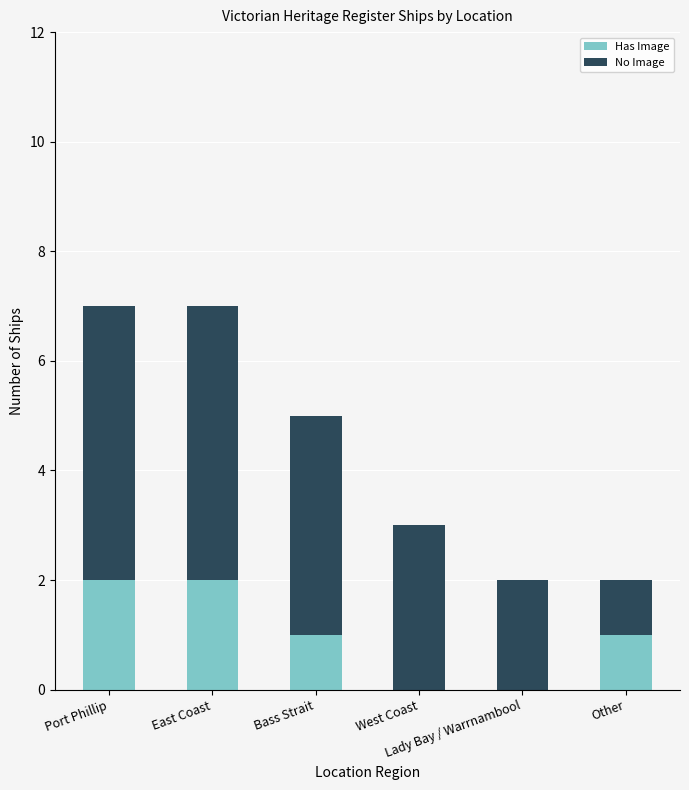

How many distinct data groups are displayed?

2